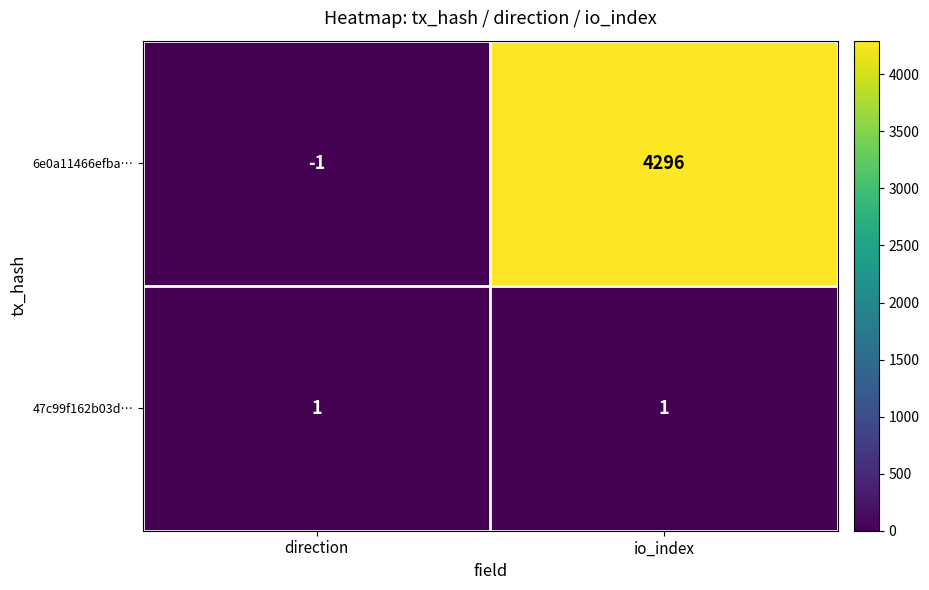

How many series are shown in this chart?

2